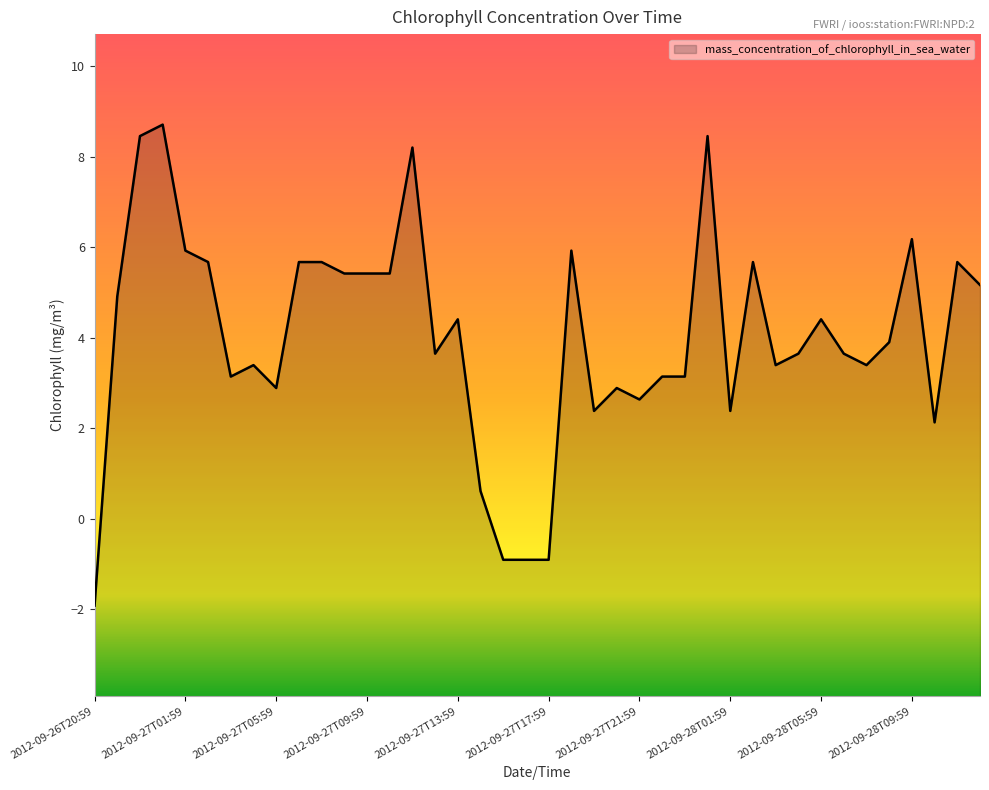

Rank the categories by value from lowest to highest.

2012-09-26T20:59, 2012-09-27T15:59, 2012-09-27T16:59, 2012-09-27T17:59, 2012-09-27T14:59, 2012-09-28T10:59, 2012-09-27T19:59, 2012-09-28T01:59, 2012-09-27T21:59, 2012-09-27T05:59, 2012-09-27T20:59, 2012-09-27T03:59, 2012-09-27T22:59, 2012-09-27T23:59, 2012-09-27T04:59, 2012-09-28T03:59, 2012-09-28T07:59, 2012-09-27T12:59, 2012-09-28T04:59, 2012-09-28T06:59, 2012-09-28T08:59, 2012-09-27T13:59, 2012-09-28T05:59, 2012-09-26T22:59, 2012-09-28T12:59, 2012-09-27T08:59, 2012-09-27T09:59, 2012-09-27T10:59, 2012-09-27T02:59, 2012-09-27T06:59, 2012-09-27T07:59, 2012-09-28T02:59, 2012-09-28T11:59, 2012-09-27T01:59, 2012-09-27T18:59, 2012-09-28T09:59, 2012-09-27T11:59, 2012-09-26T23:59, 2012-09-28T00:59, 2012-09-27T00:59